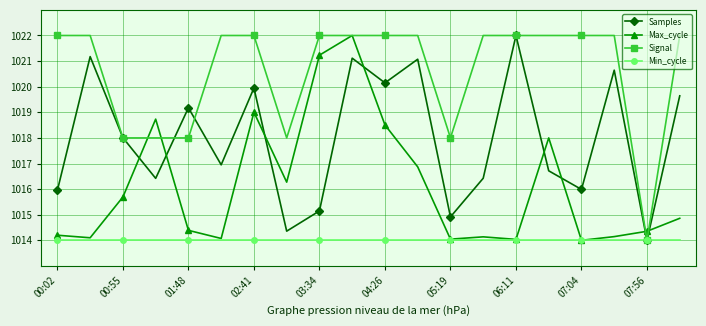

What is the value of the Signal point at the 17th from the left?

1022.0